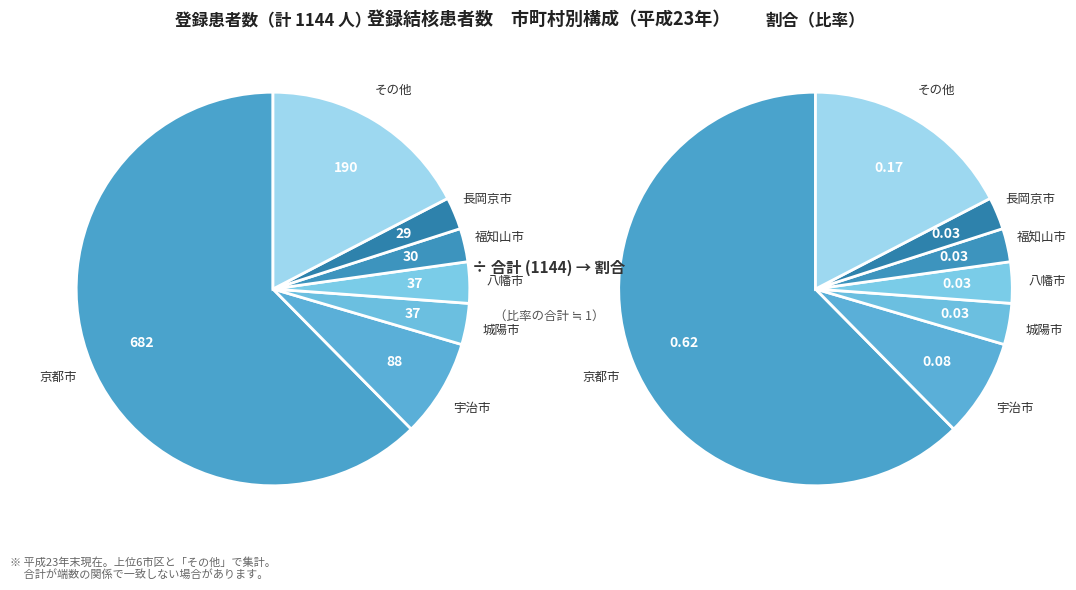

Which category has the biggest portion of the pie?

京都市